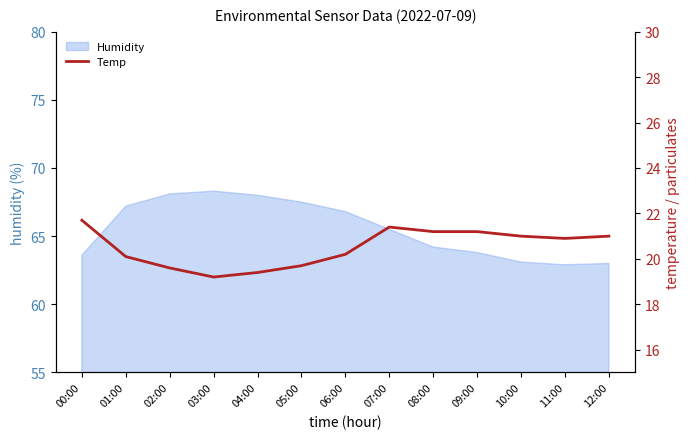

The value of Humidity at 03:00 is 68.3. True or false?

True